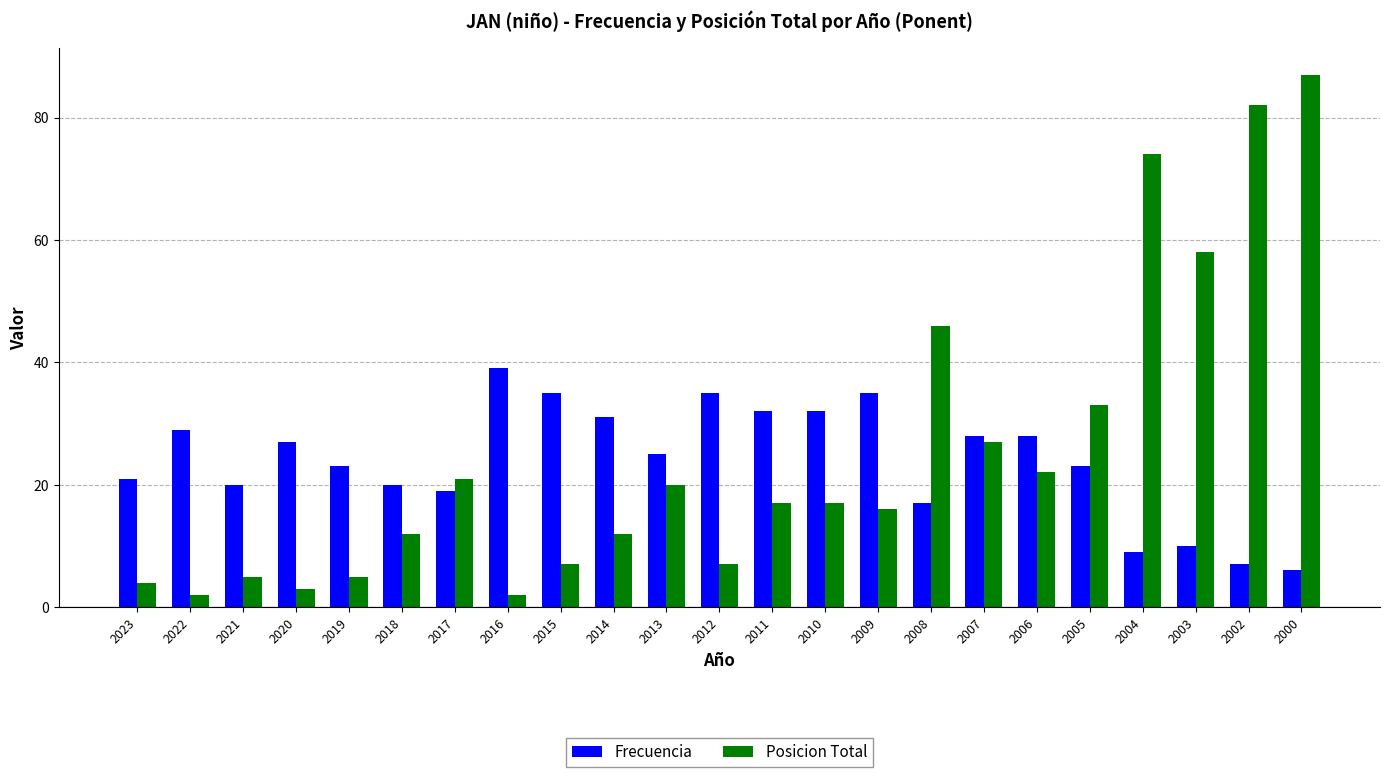

What is the difference between the second highest and second lowest values in the Frecuencia series?

28